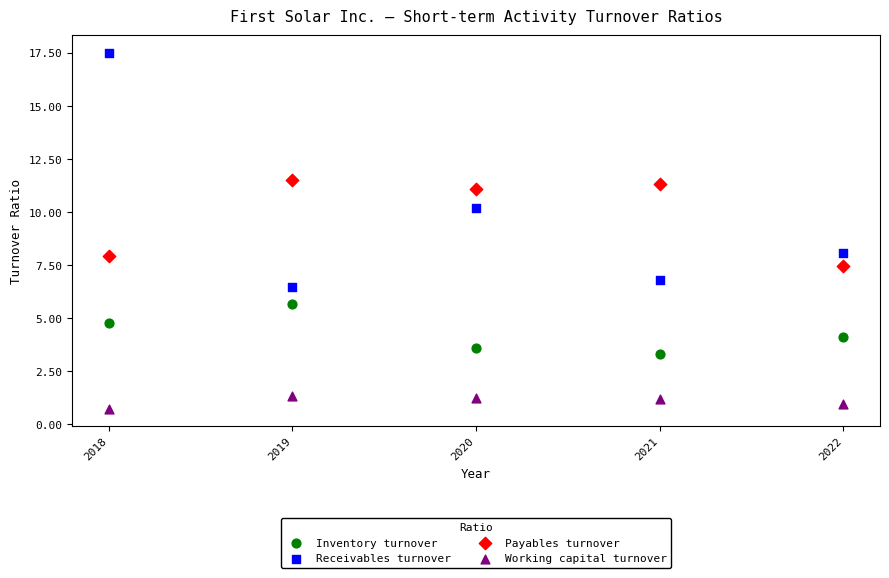

Which series has the widest spread of Y values?

Receivables turnover